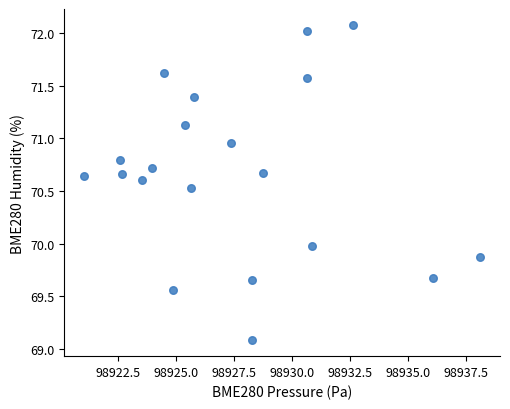

What is the range of X values (max minus min)?

17.1